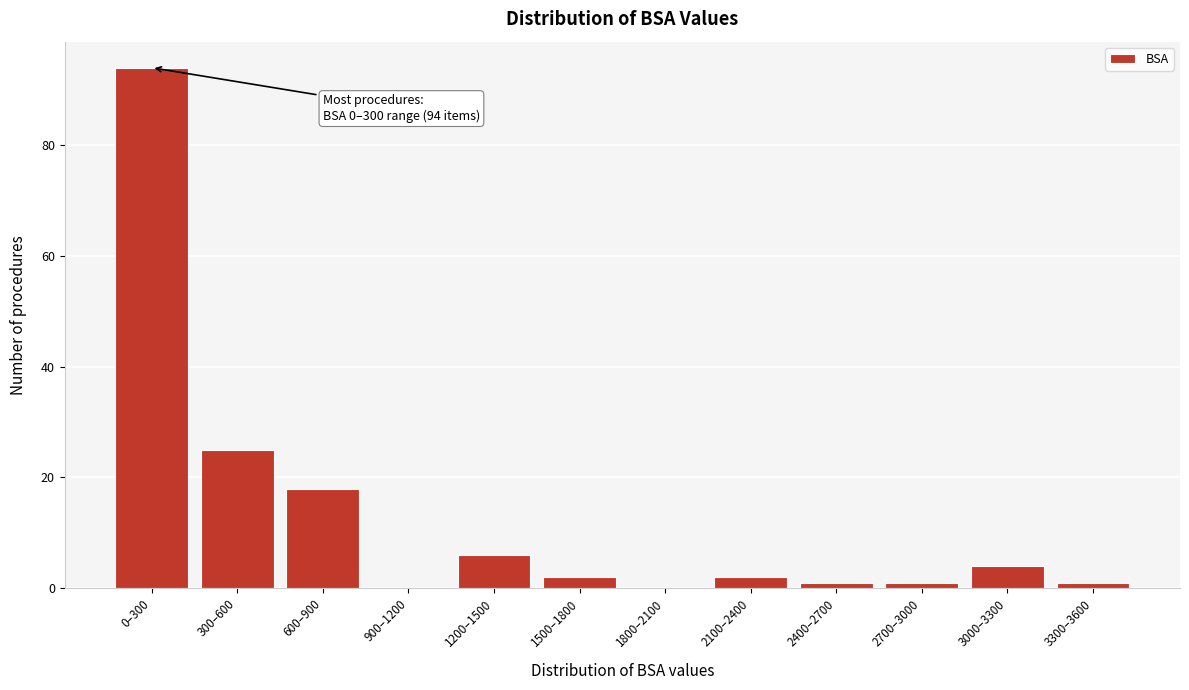

Reading left to right, transcribe all the data shown in this chart.

0–300=94	300–600=25	600–900=18	900–1200=0	1200–1500=6	1500–1800=2	1800–2100=0	2100–2400=2	2400–2700=1	2700–3000=1	3000–3300=4	3300–3600=1